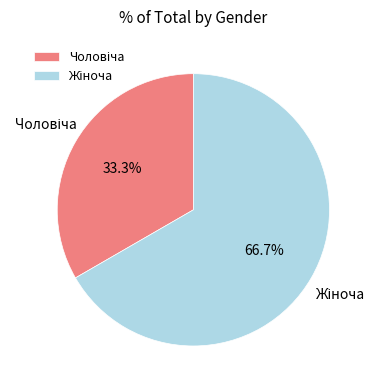

Is there a majority slice in this chart?

Yes